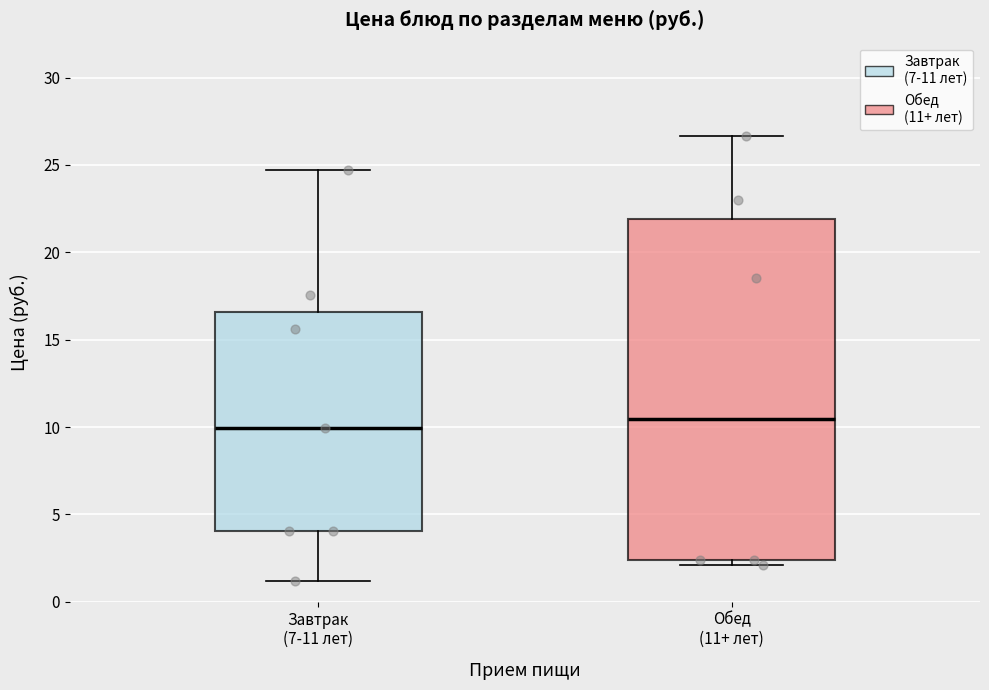

Comparing the boxes themselves (not the whiskers), which one is the tallest?

Обед (11+ лет)